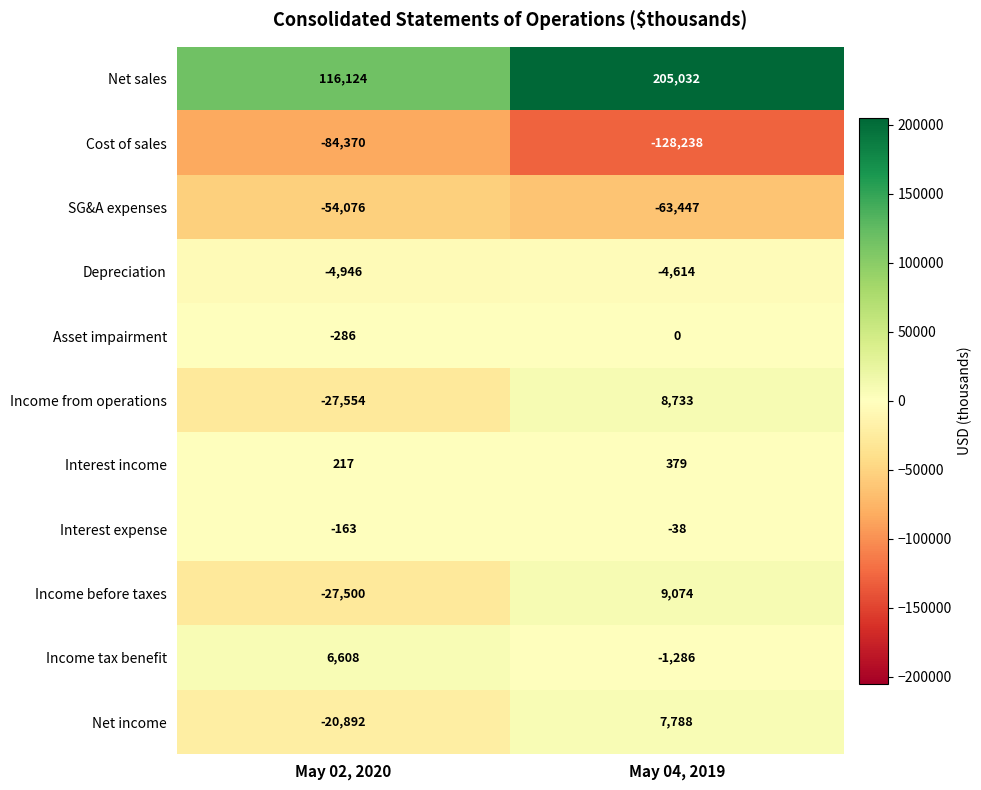

The value of Depreciation at May 04, 2019 is -4614. True or false?

True